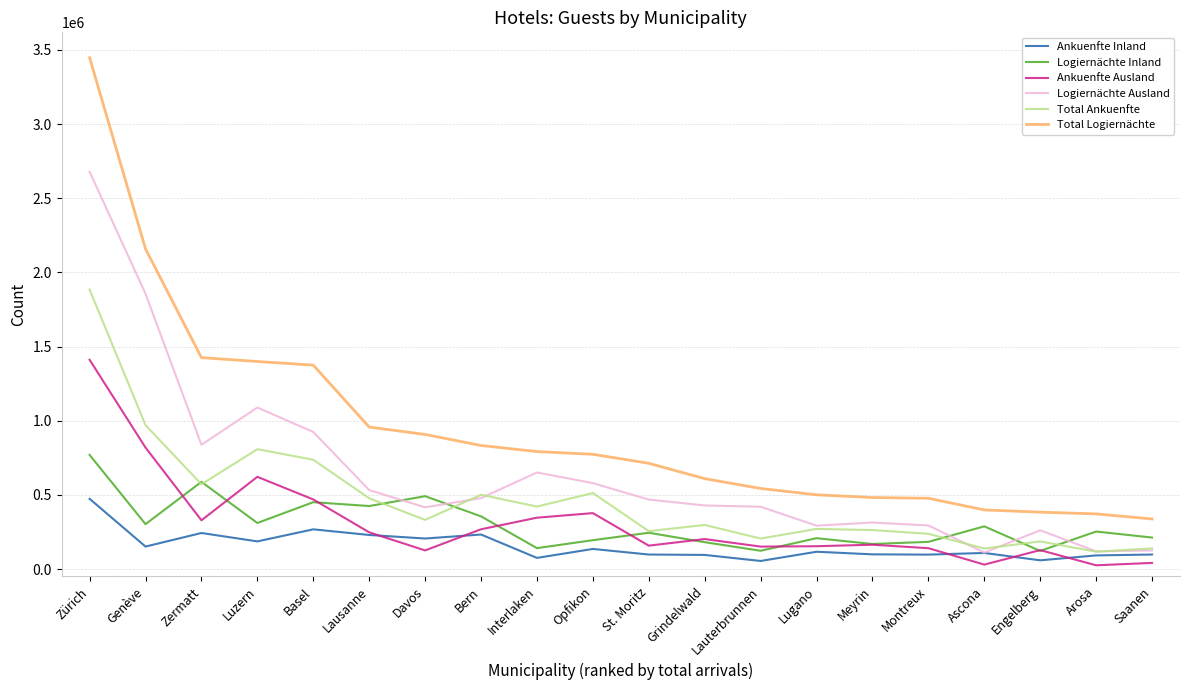

What are all the series names shown in the legend?

Ankuenfte Inland, Logiernächte Inland, Ankuenfte Ausland, Logiernächte Ausland, Total Ankuenfte, Total Logiernächte